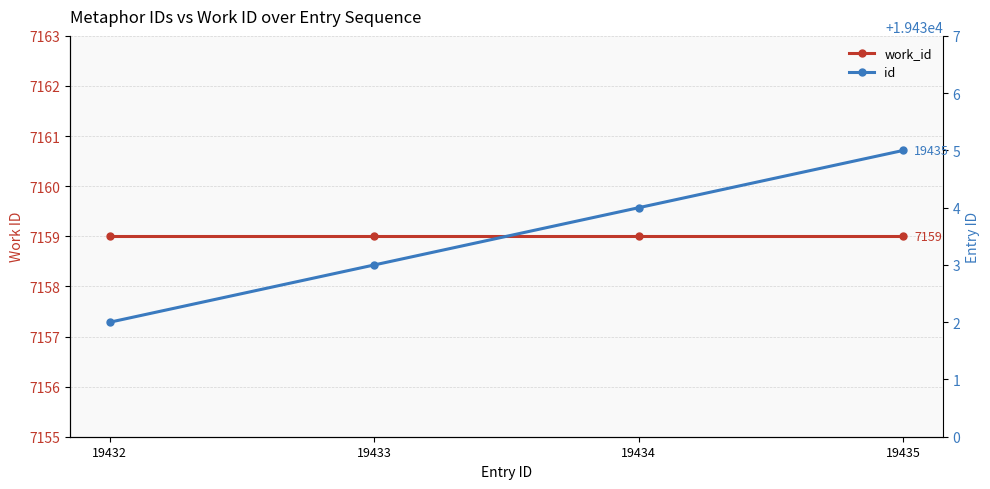

Is it true that id equals 6313 at 19435?

False